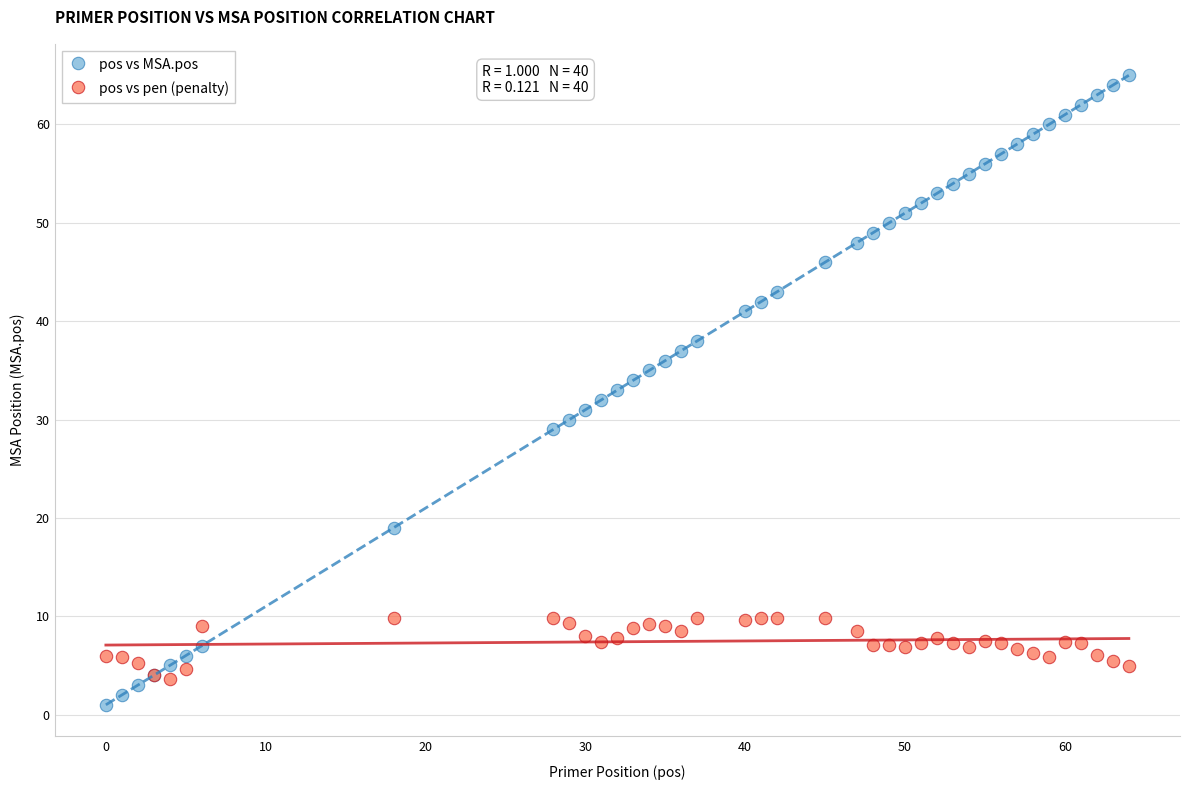

Which series contains the highest Y value?

pos vs MSA.pos